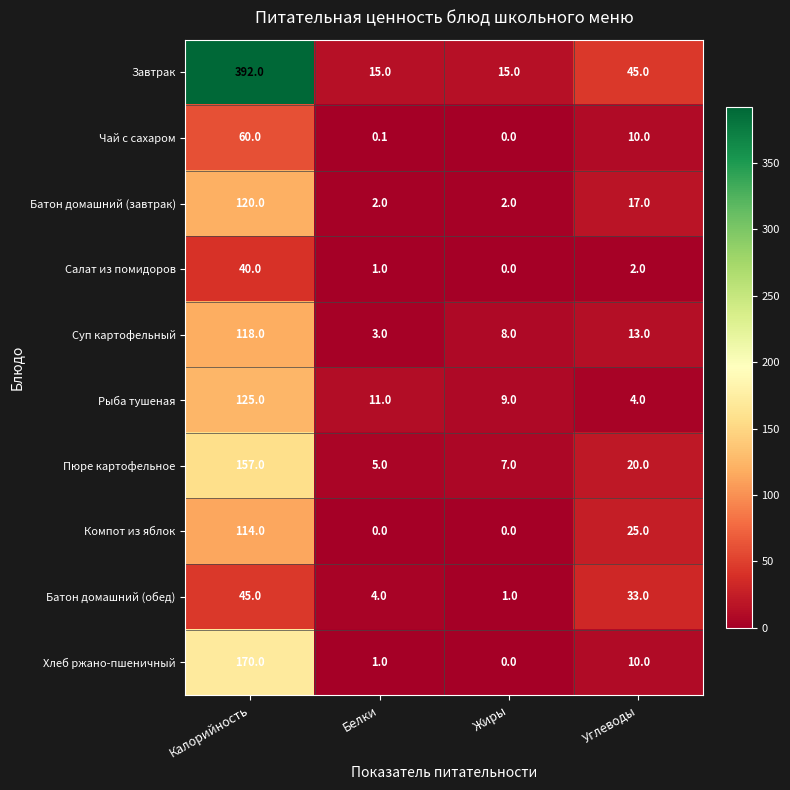

What is the greatest value displayed?

392.0